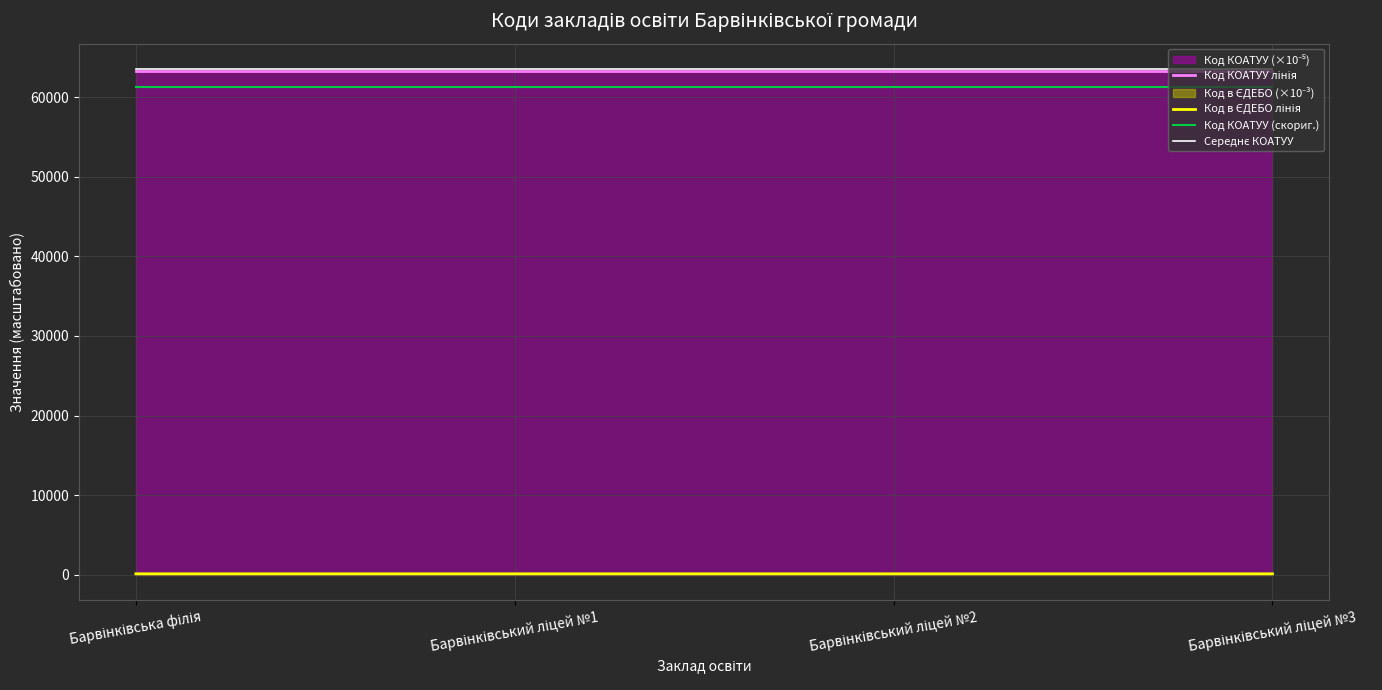

Rank the series by their maximum value, from lowest to highest.

Код в ЄДЕБО лінія, Код КОАТУУ (скориг.), Код КОАТУУ лінія, Середнє КОАТУУ